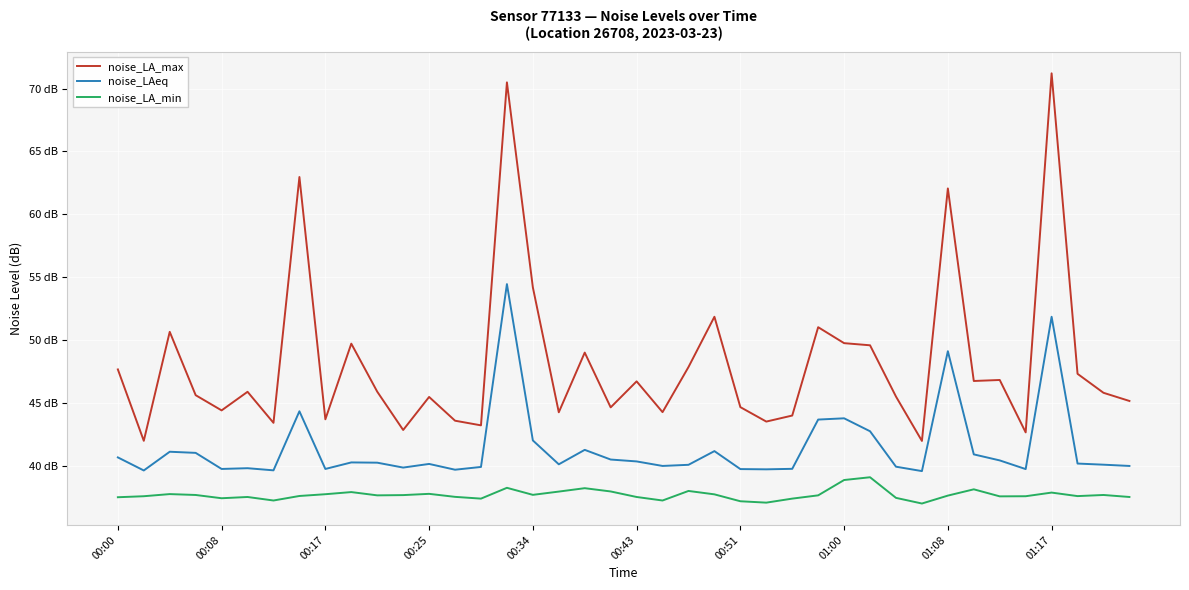

Which series has the largest total across all categories?

noise_LA_max